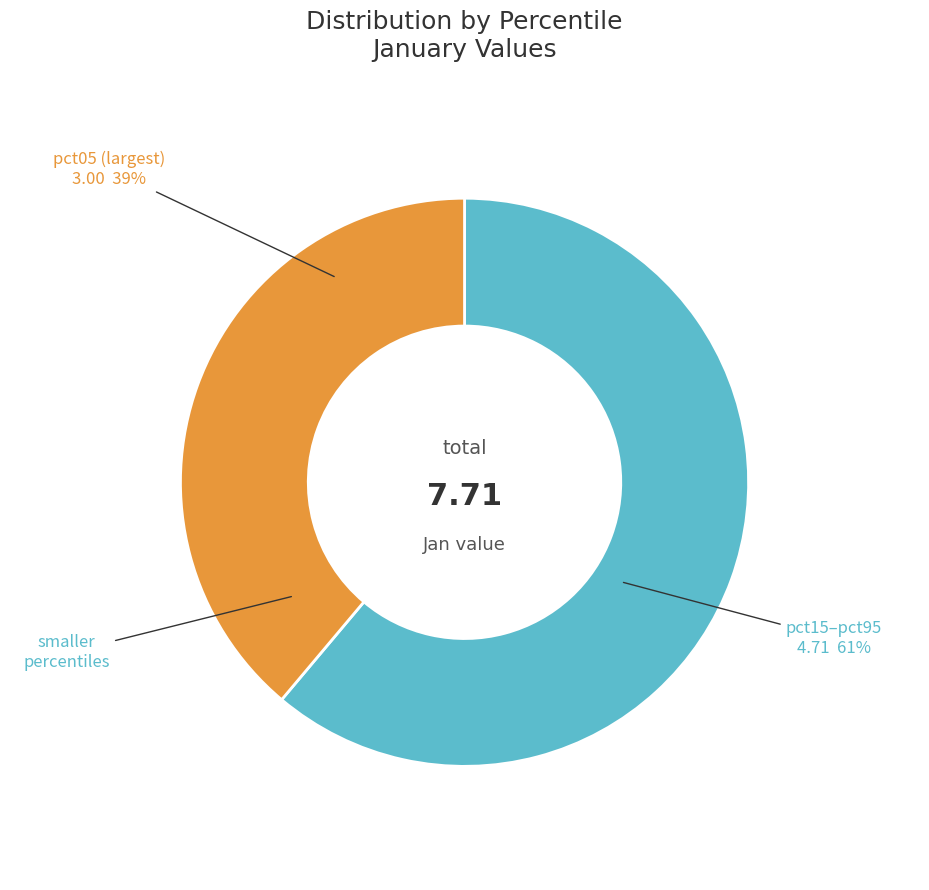

Combined, do pct05 and pct15–pct95 account for over 50%?

Yes